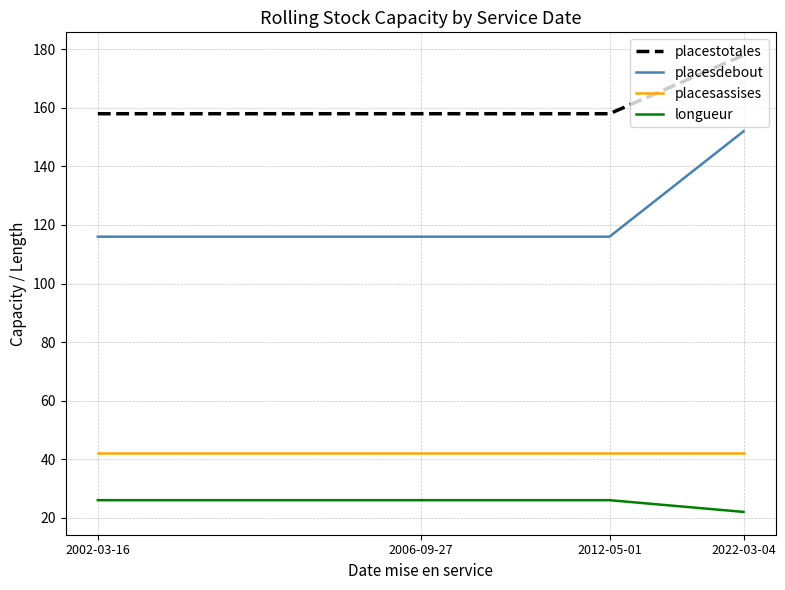

Which series has the largest total across all categories?

placestotales